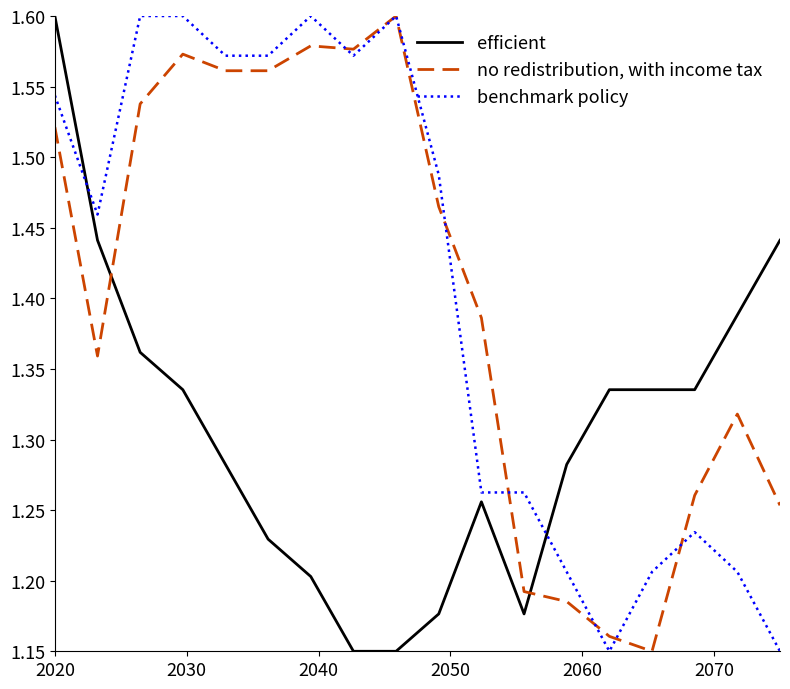

What are all the series names shown in the legend?

efficient, no redistribution, with income tax, benchmark policy